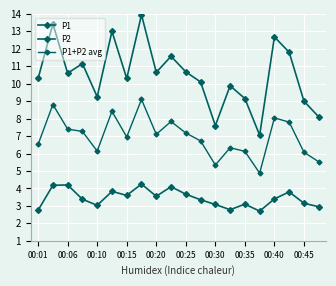

Which category has the lowest value in the P1+P2 avg series?

15